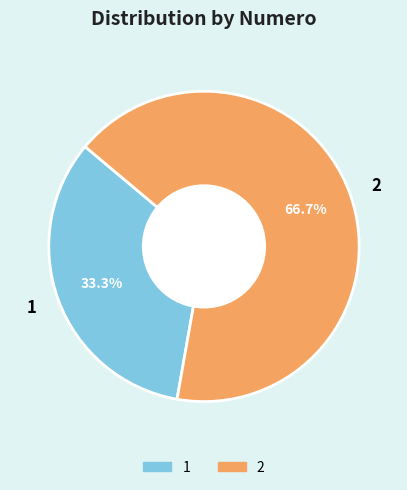

To the nearest percent, what is the average slice percentage?

50%